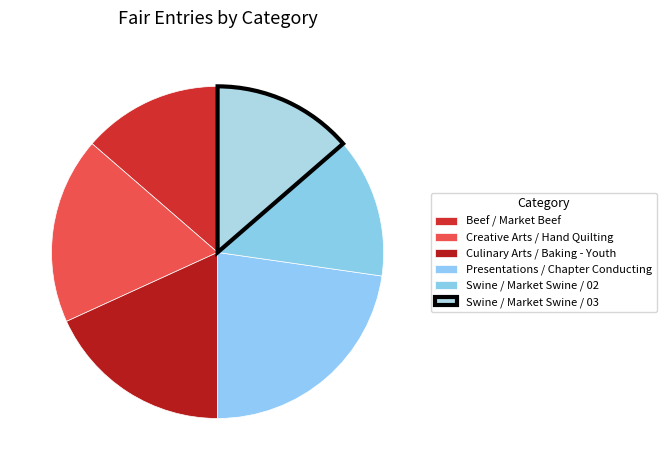

To the nearest percent, what percentage of the pie is Swine / Market Swine / 02?

14%